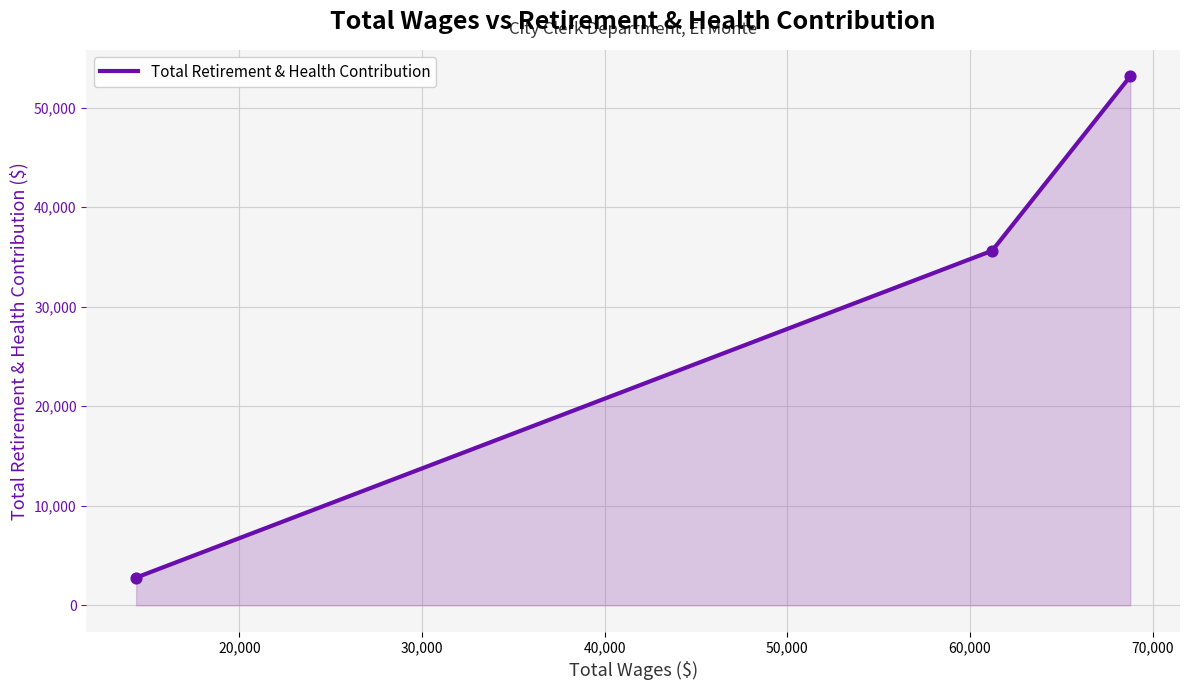

What is the greatest value displayed?

53142